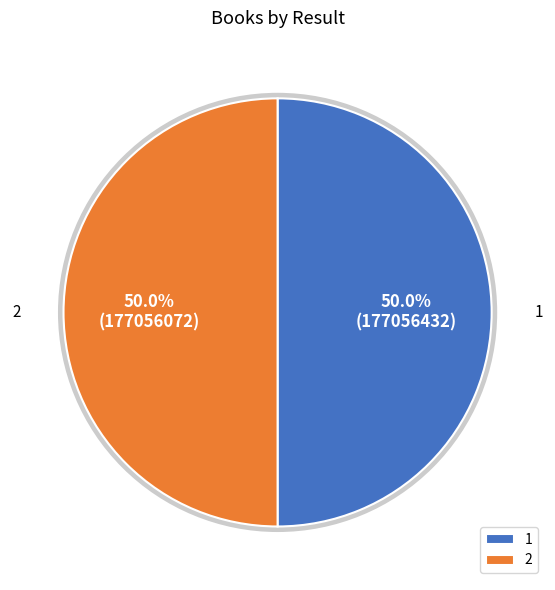

Approximately how many times larger is the value at 1 compared to 2?

1.0